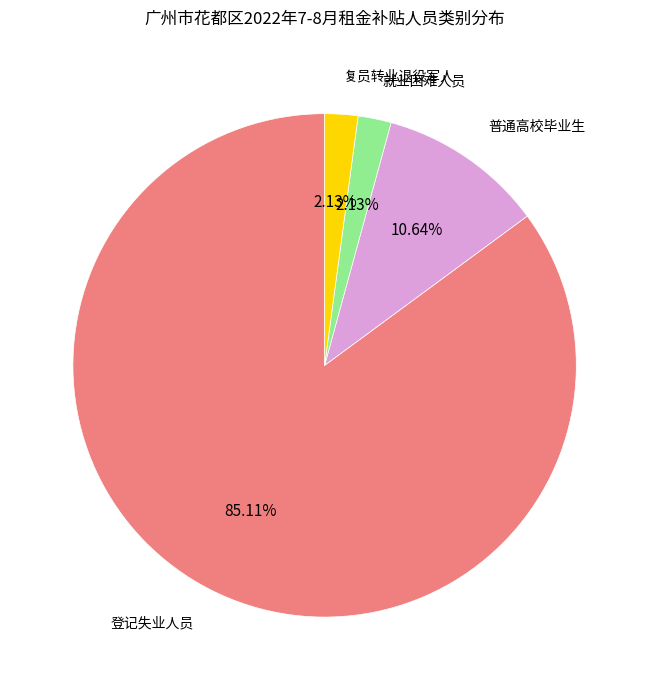

Does any single category account for the majority?

Yes